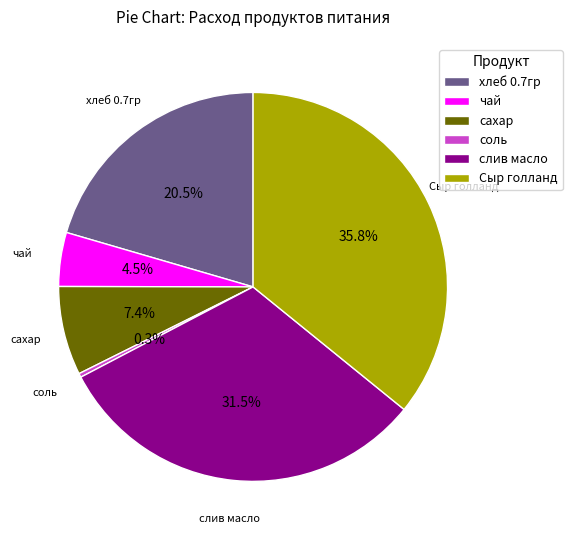

To the nearest percent, what is the difference between the largest and smallest slice percentages?

36%